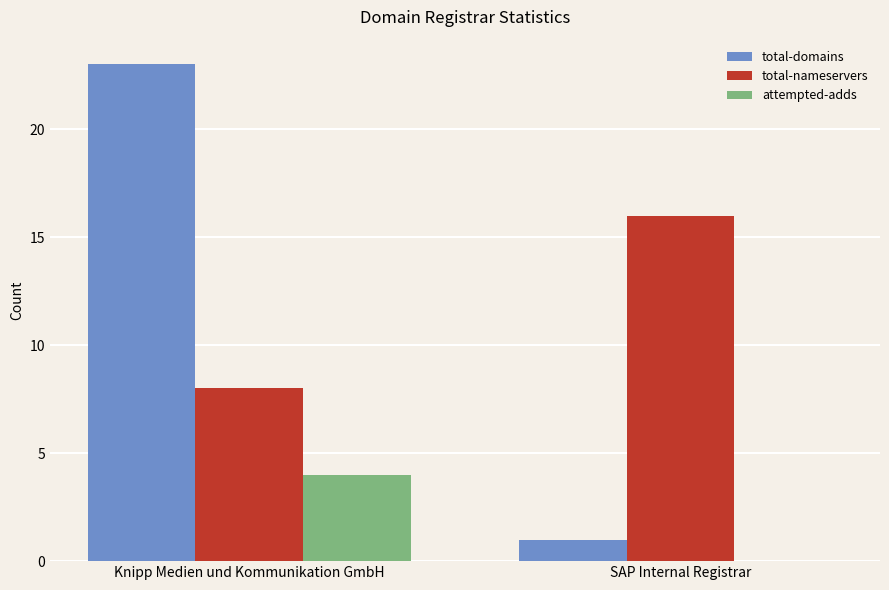

Is the value of total-nameservers at Knipp Medien und Kommunikation GmbH greater than the value of total-domains at SAP Internal Registrar?

Yes